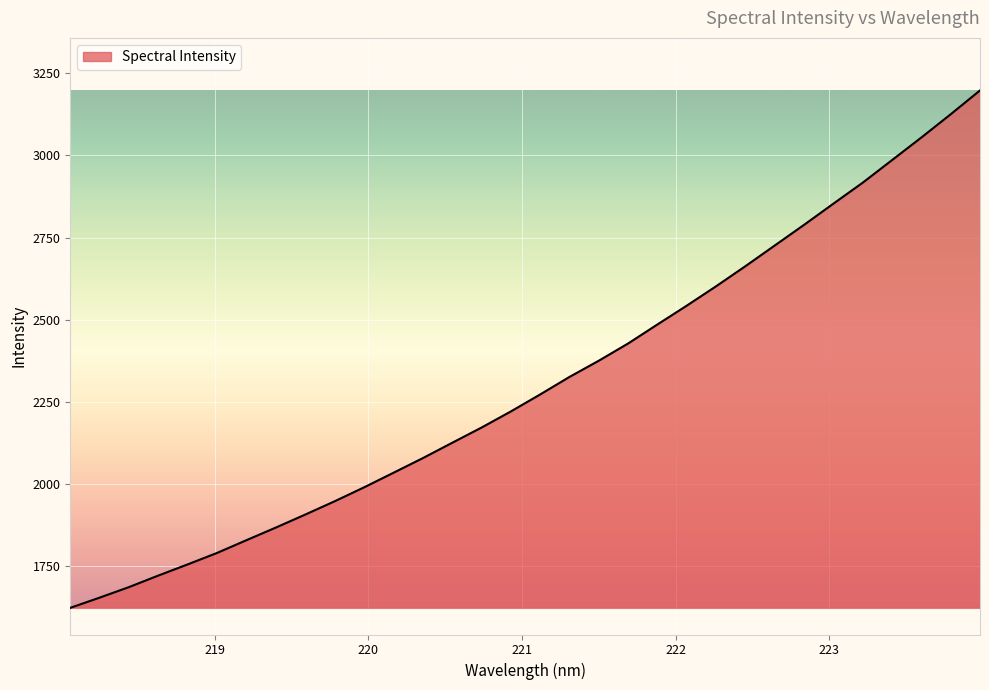

What is the difference between the maximum and minimum values?

1575.1